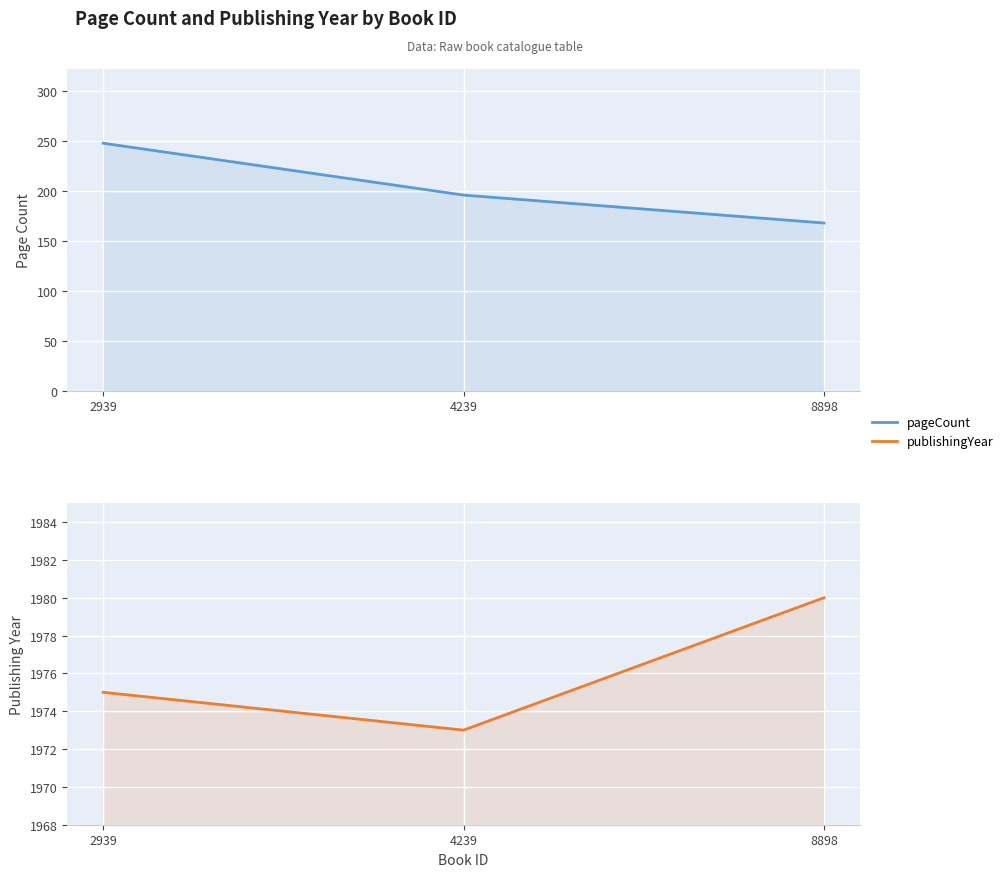

Which category has the lowest value across all series?

8898